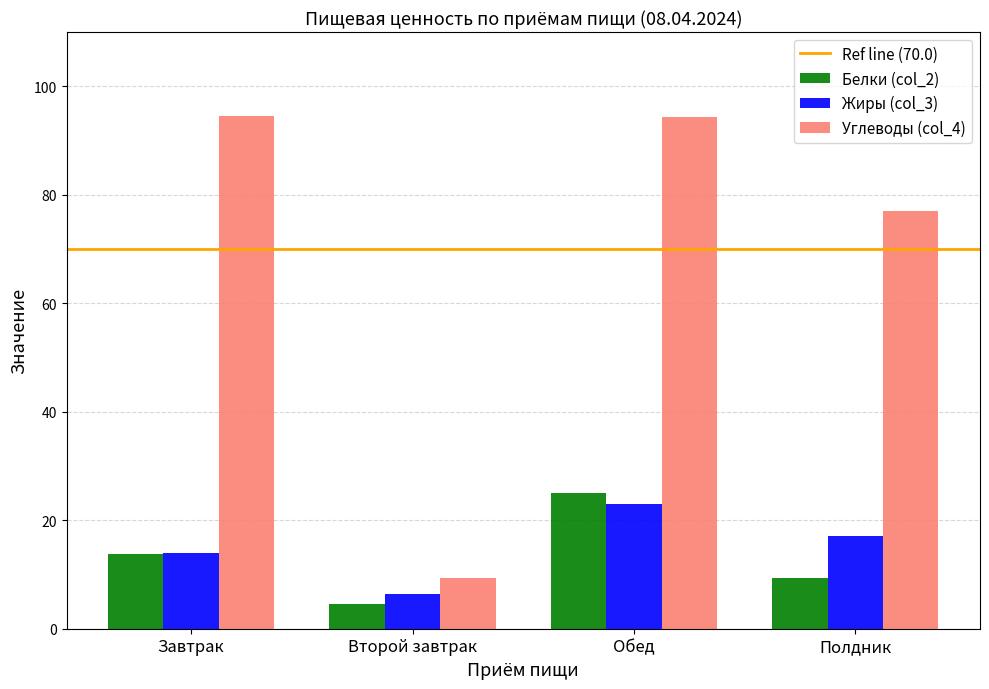

Which series has the largest range (max minus min)?

Углеводы (col_4)